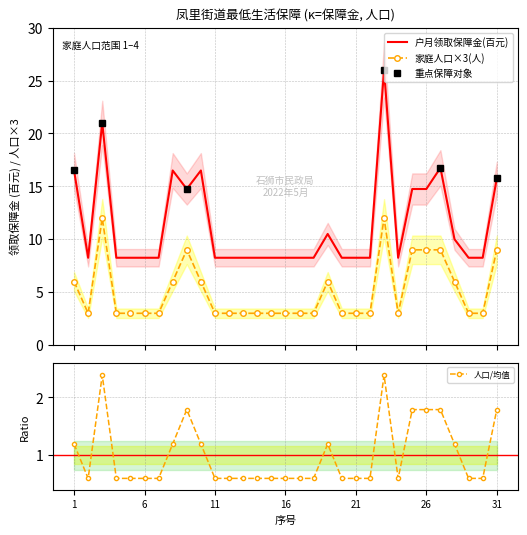

At which category does 户月领取保障金(元) reach its first local peak?

3